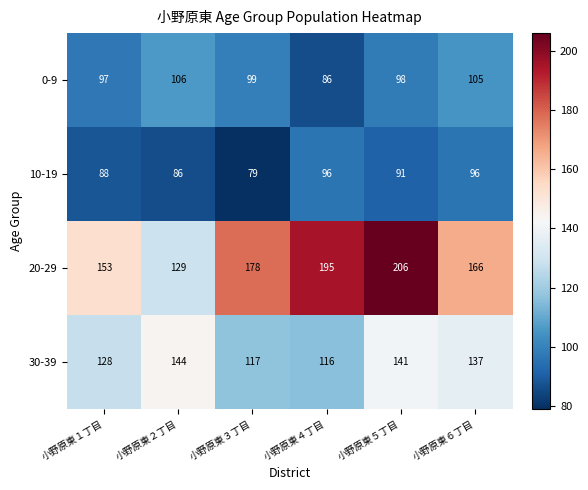

Count the number of categories in the chart.

6